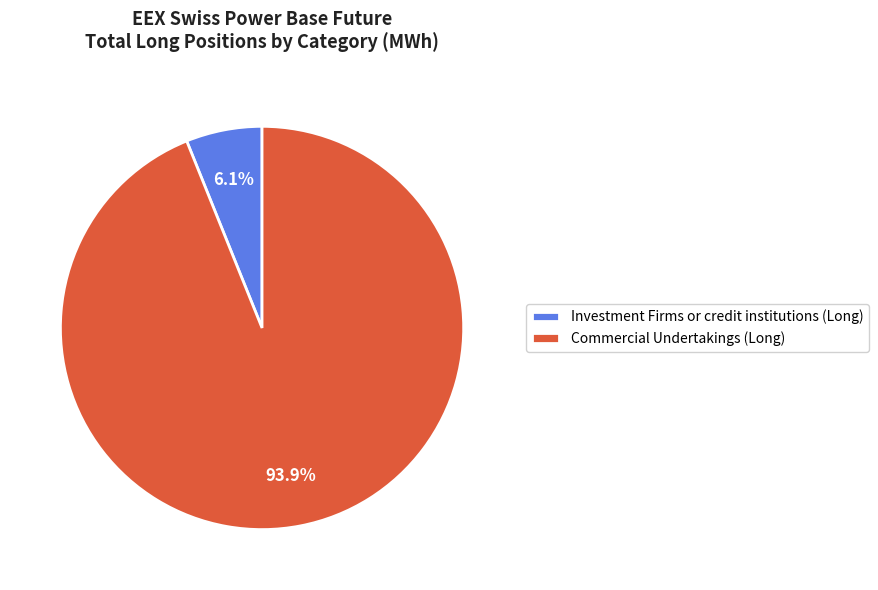

To the nearest percent, what percentage of the pie is Investment Firms or credit institutions (Long)?

6%